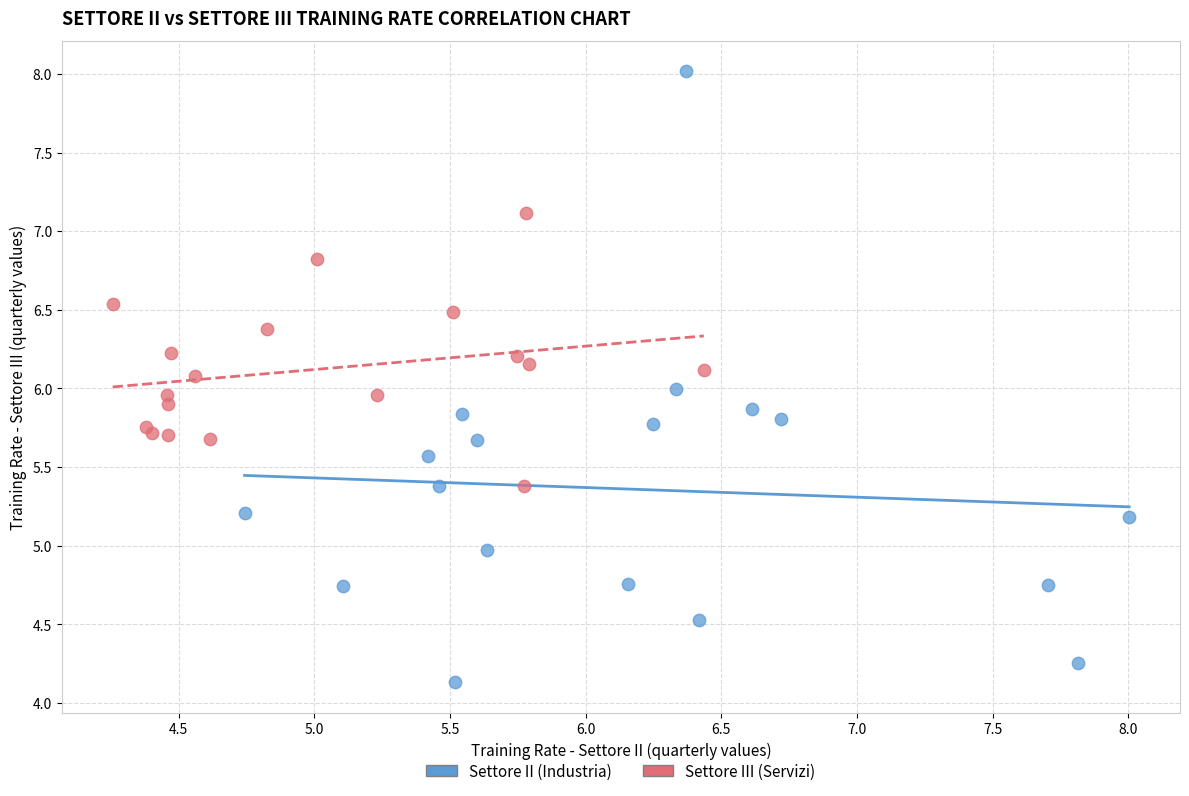

Which series contains the highest Y value?

Settore II (Industria)